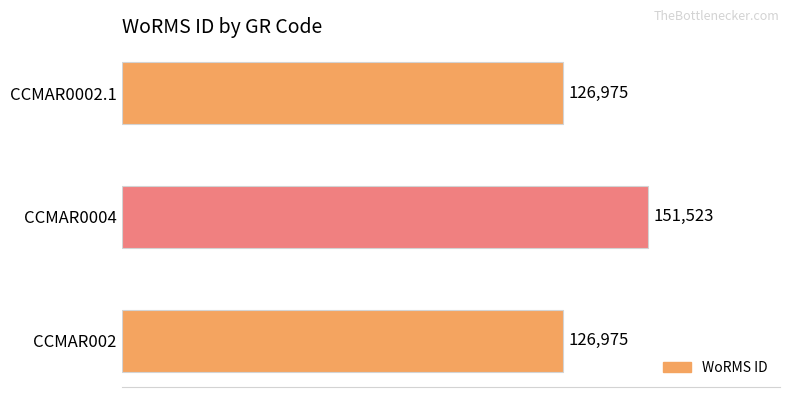

How many values are between 126975 and 151523?

3